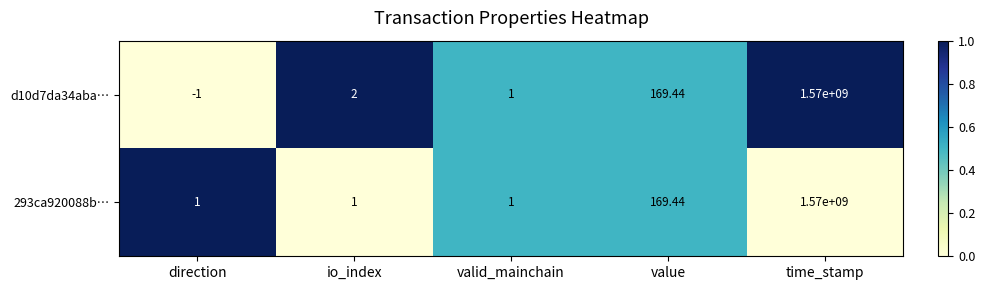

At which label does 293ca920088b… reach its peak?

time_stamp